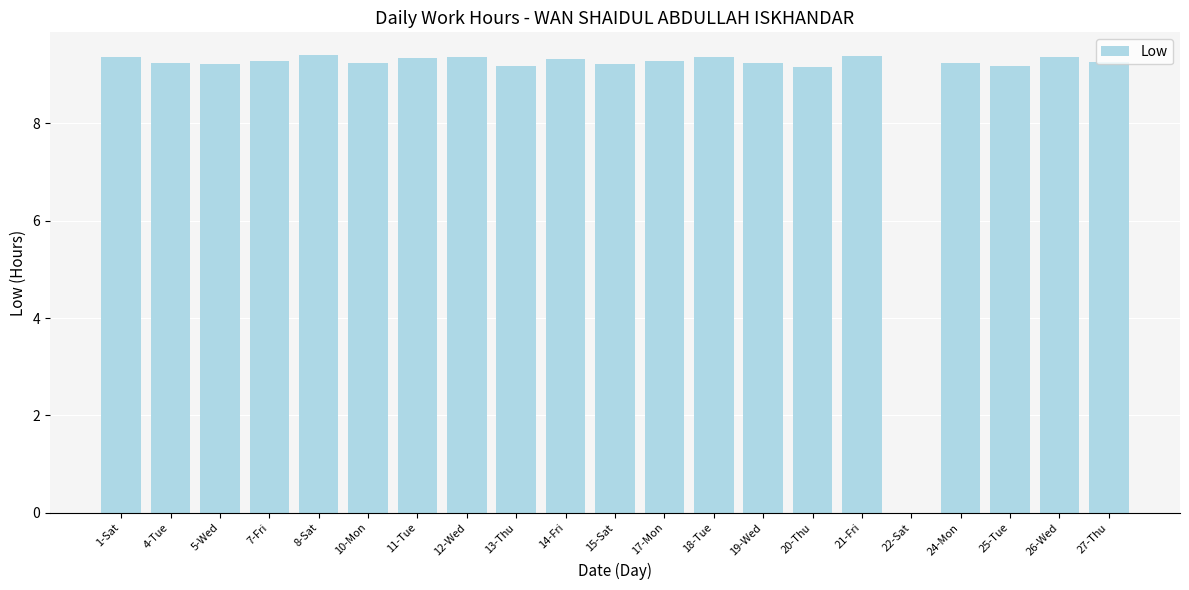

What is the change in value from 7-Fri to 18-Tue?

+0.1